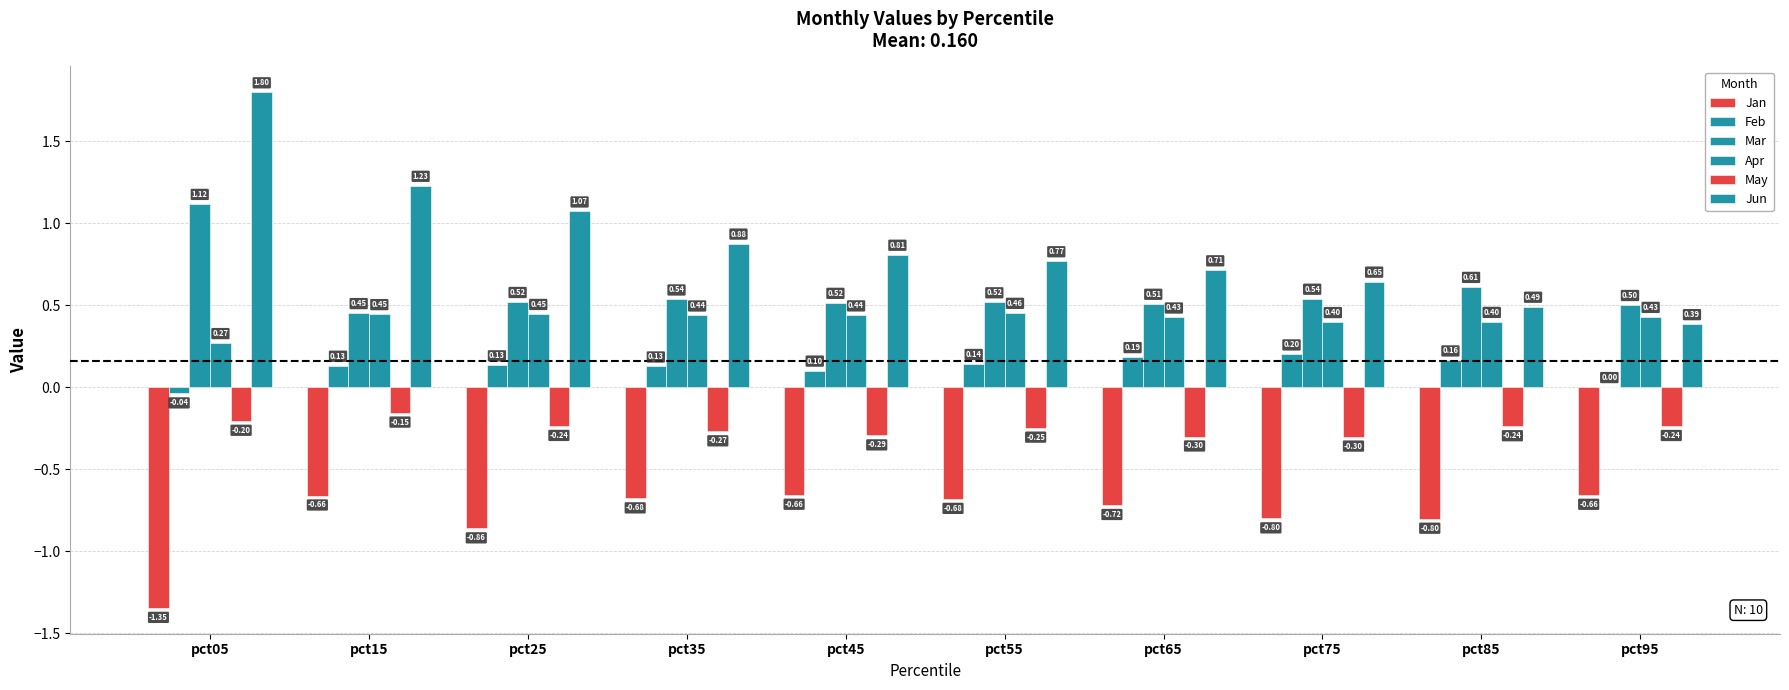

How many series are shown in this chart?

6